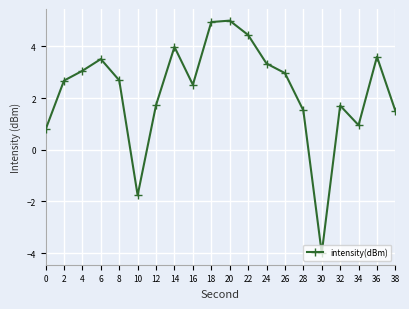

What is the change in value from 0 to 32?

+0.9